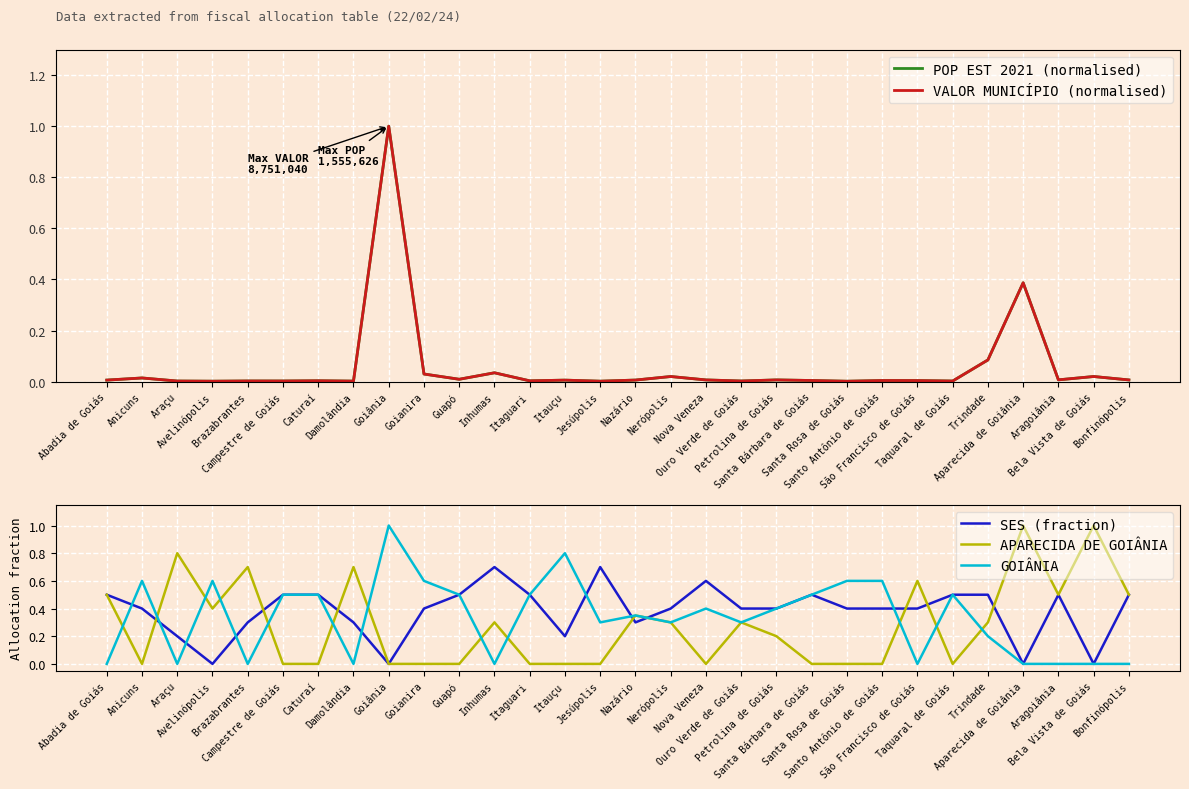

True or false: GOIÂNIA and VALOR MUNICÍPIO (normalised) intersect in this chart.

True